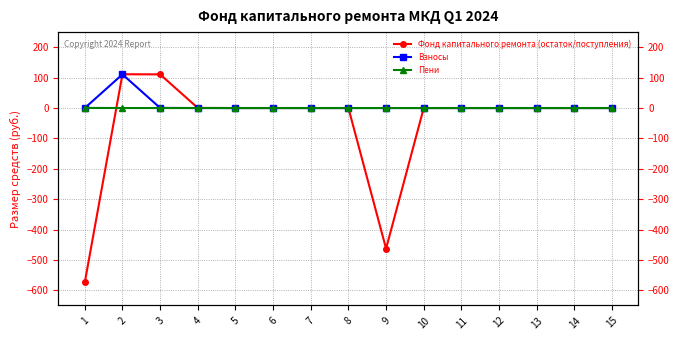

What is the sum of all Пени values?

0.4